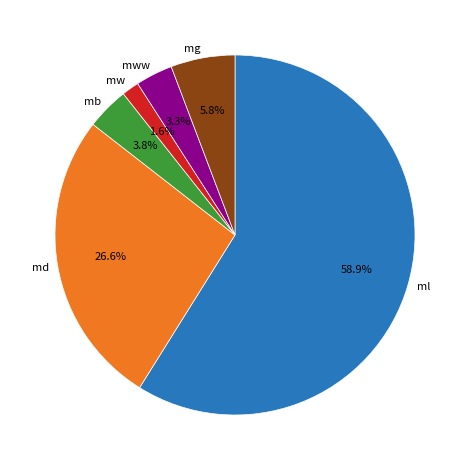

Which category accounts for the majority?

ml